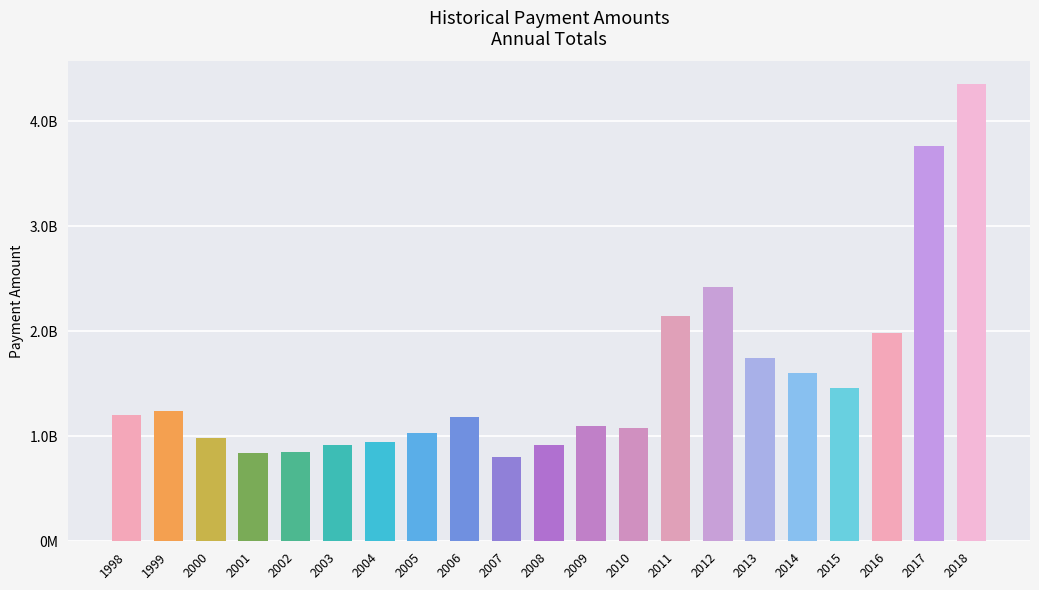

Which category has the lowest value across all series?

2007